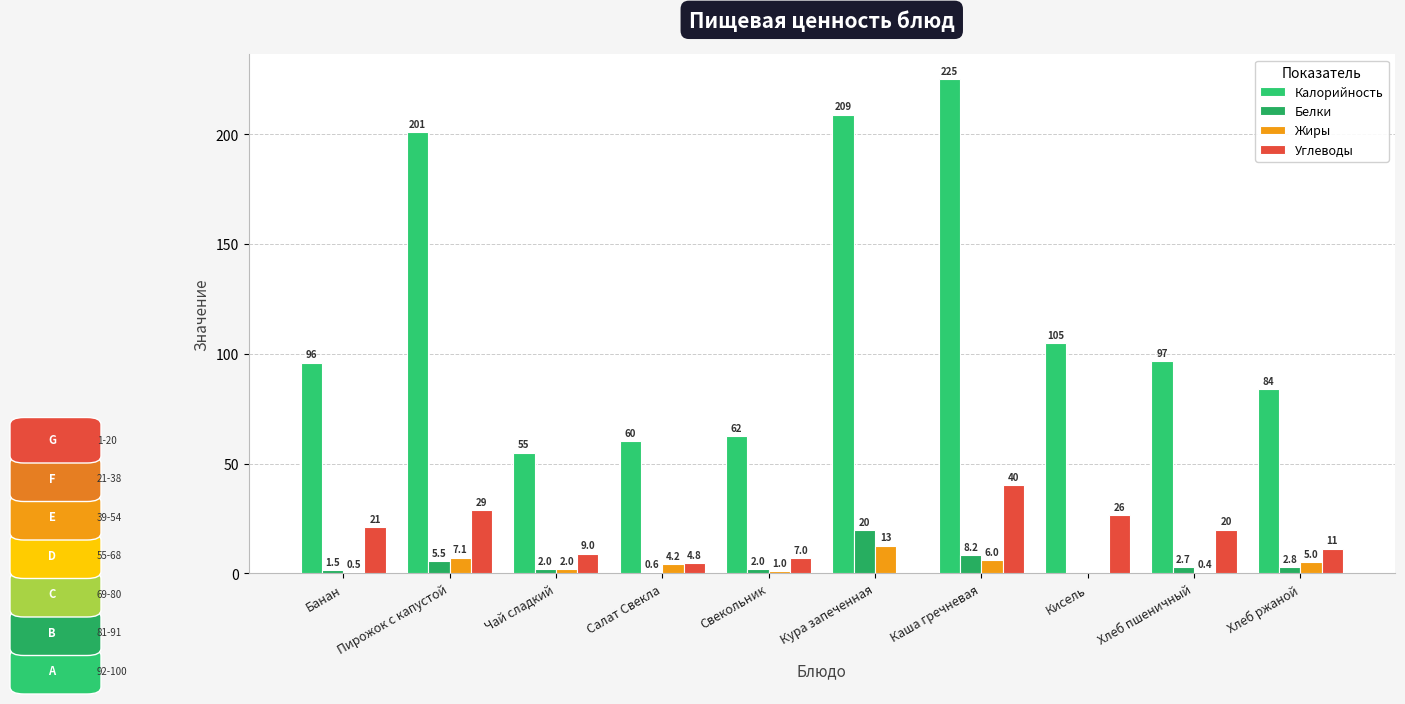

Which category has the highest value across all series?

Каша гречневая